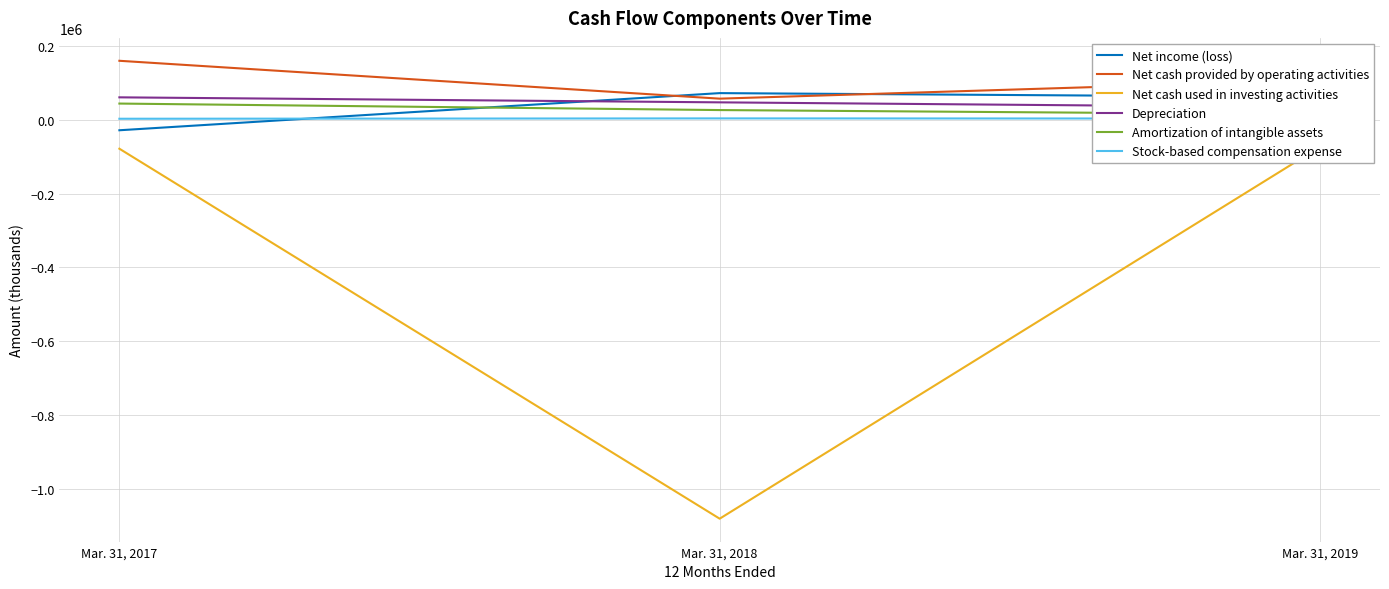

What are all the series names shown in the legend?

Net income (loss), Net cash provided by operating activities, Net cash used in investing activities, Depreciation, Amortization of intangible assets, Stock-based compensation expense